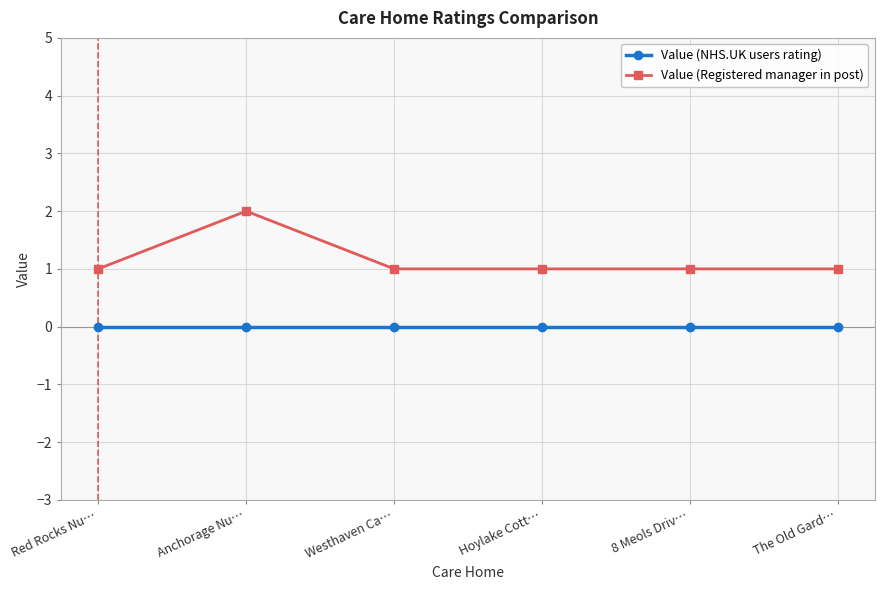

How many lines are shown in the chart?

2